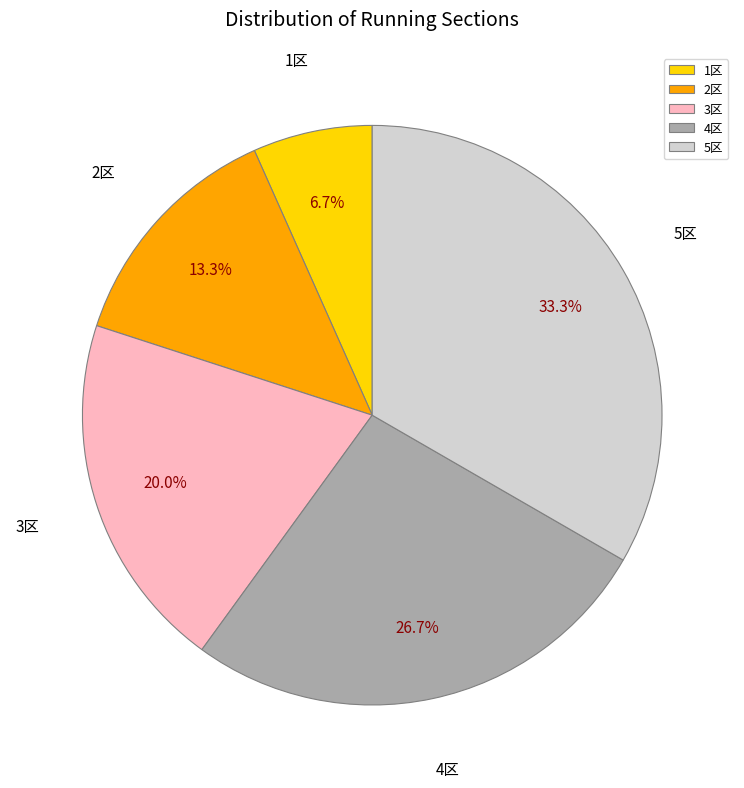

Count the number of slices in the pie.

5